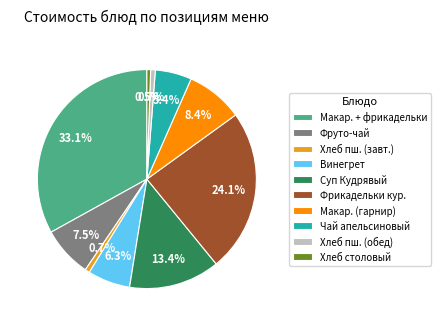

Which has a higher value, Фрикадельки кур. or Хлеб столовый?

Фрикадельки кур.